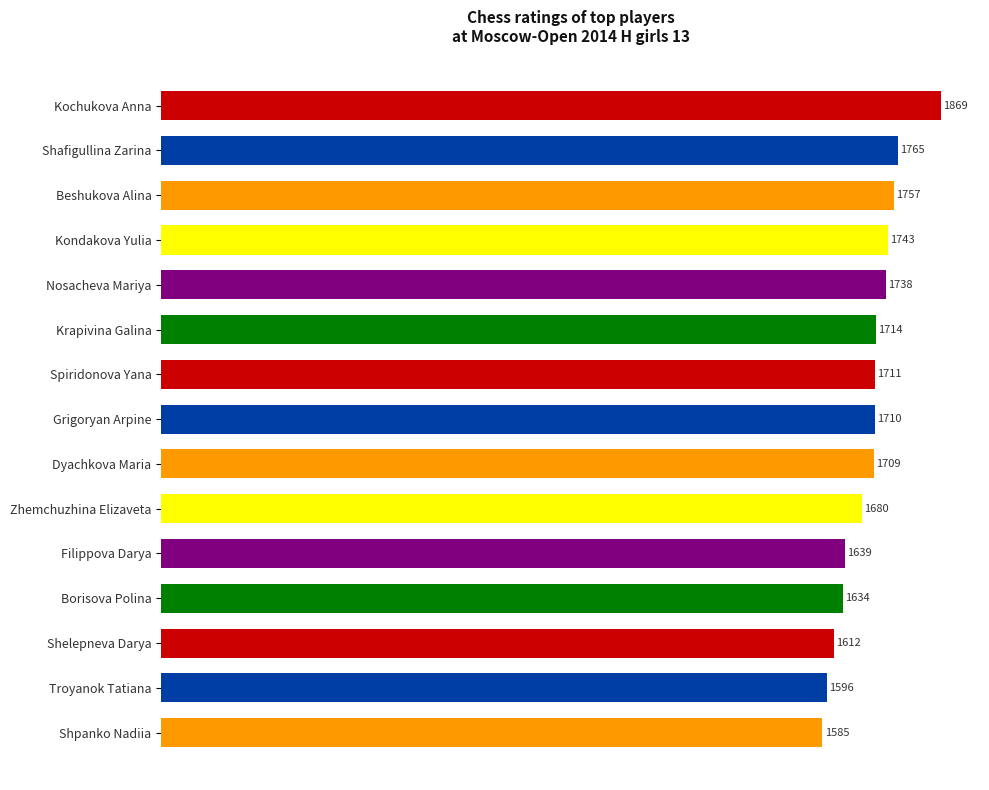

What is the smallest value displayed?

1585